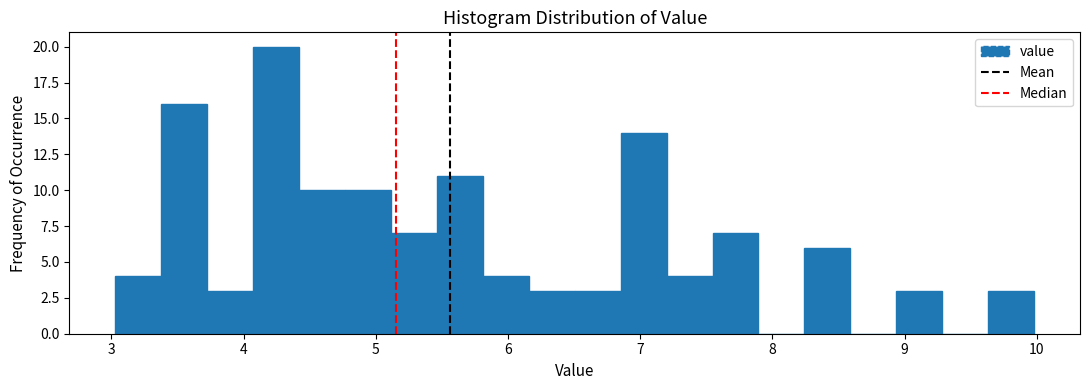

Read against the x-axis, roughly where is the centre of the tallest bar?

4.2